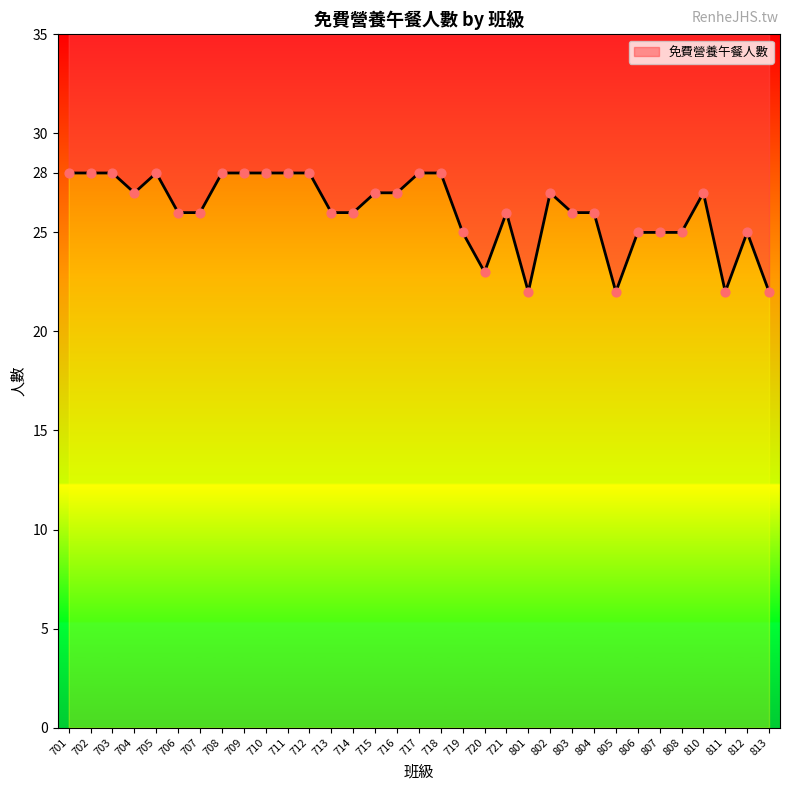

Between 713 and 706, which is larger?

713